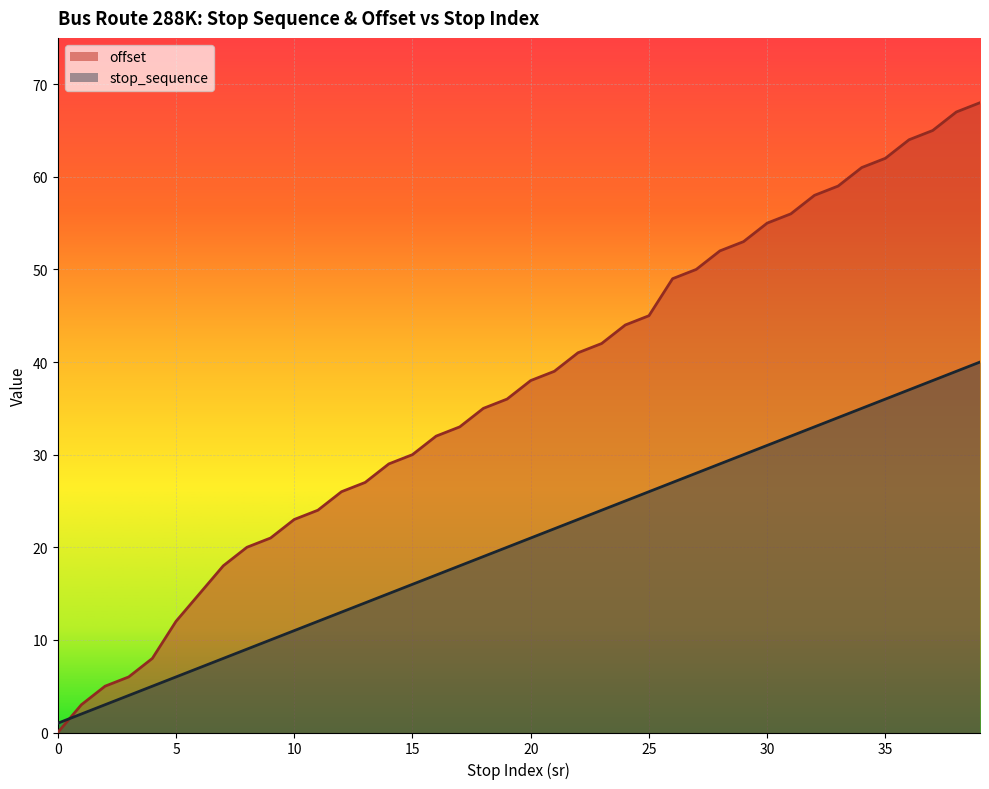

How many data points in offset are above 38?

19